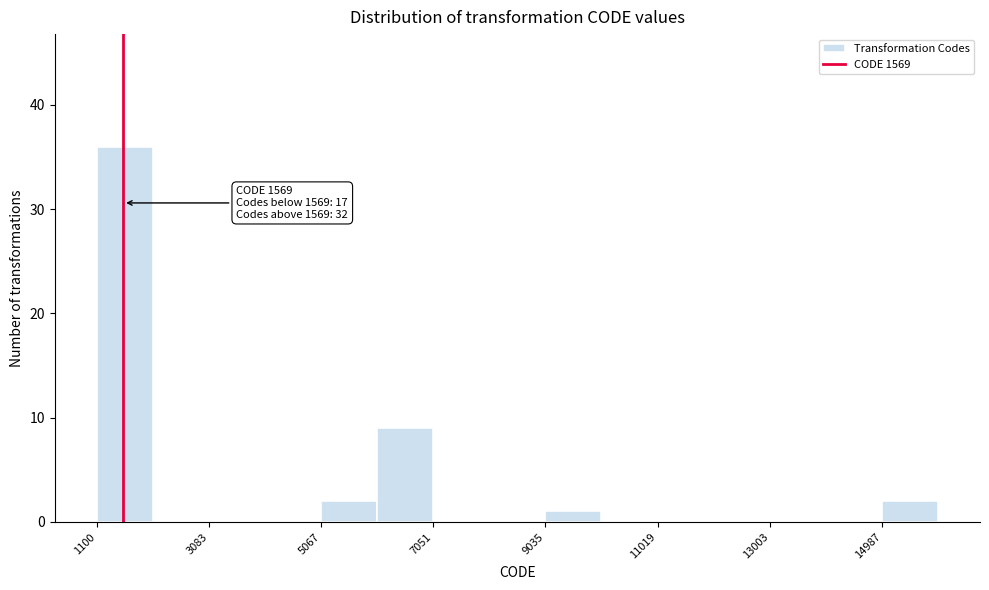

Which range on the x-axis has the tallest bar?

1200 to 2000